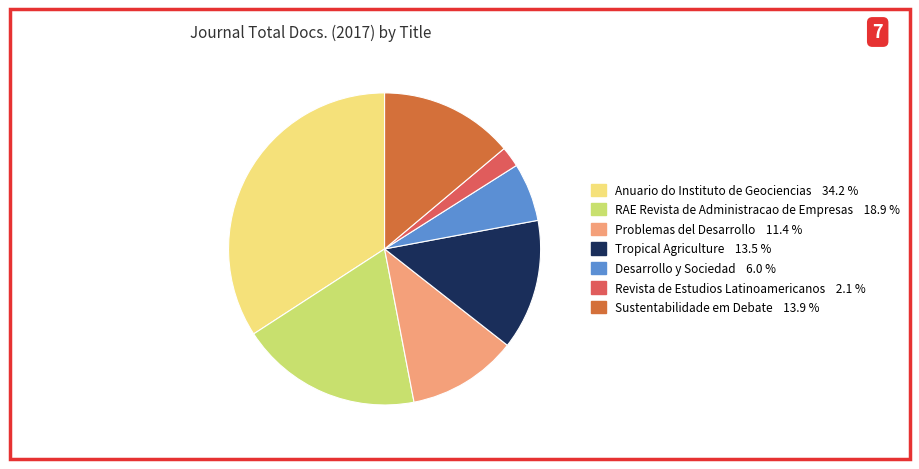

Is Desarrollo y Sociedad the majority of the pie?

No